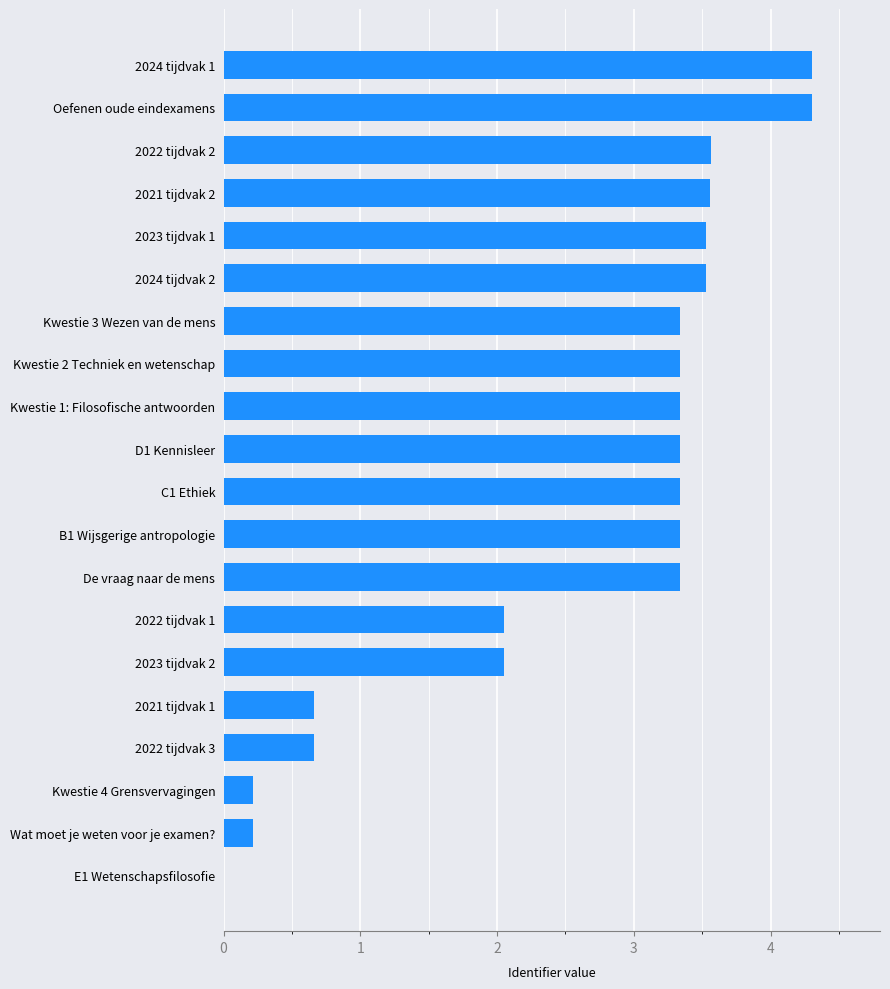

What is the sum of the values at 2022 tijdvak 2 and Wat moet je weten voor je examen??

3.8